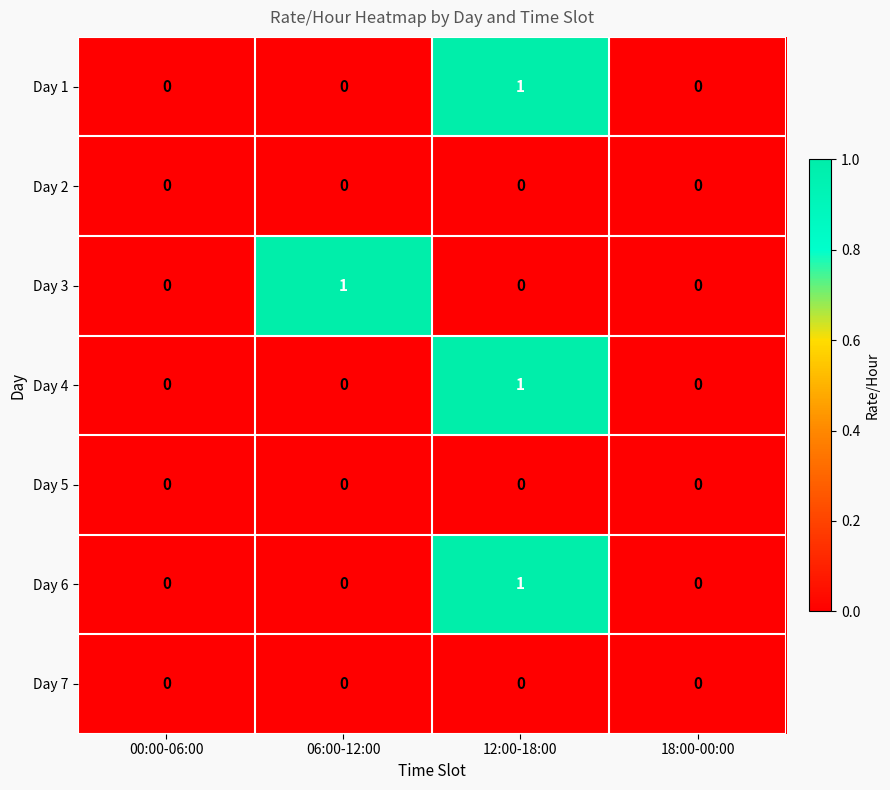

Between 06:00-12:00 and 18:00-00:00, which series saw the biggest shift?

Day 3